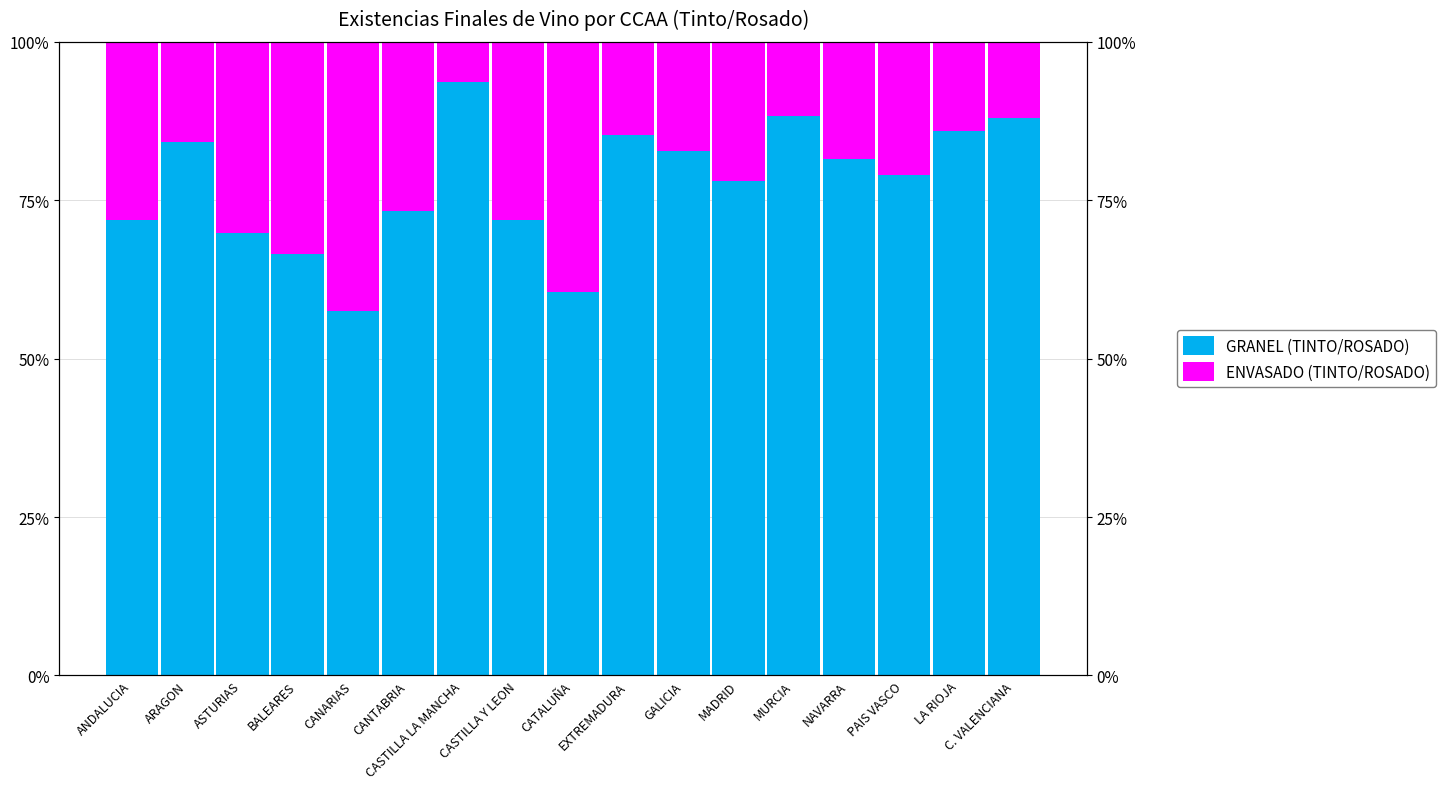

How many values in the GRANEL (TINTO/ROSADO) series are below 79?

8